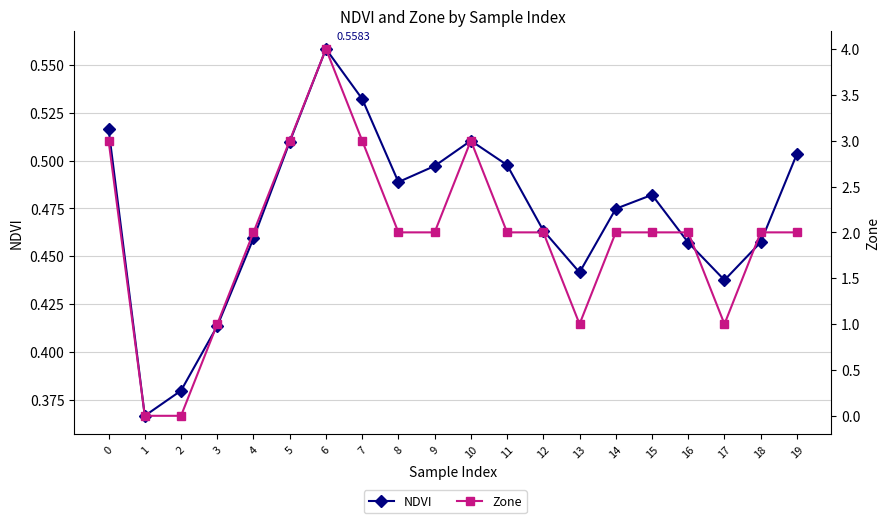

Does the chart have visible grid lines?

Yes